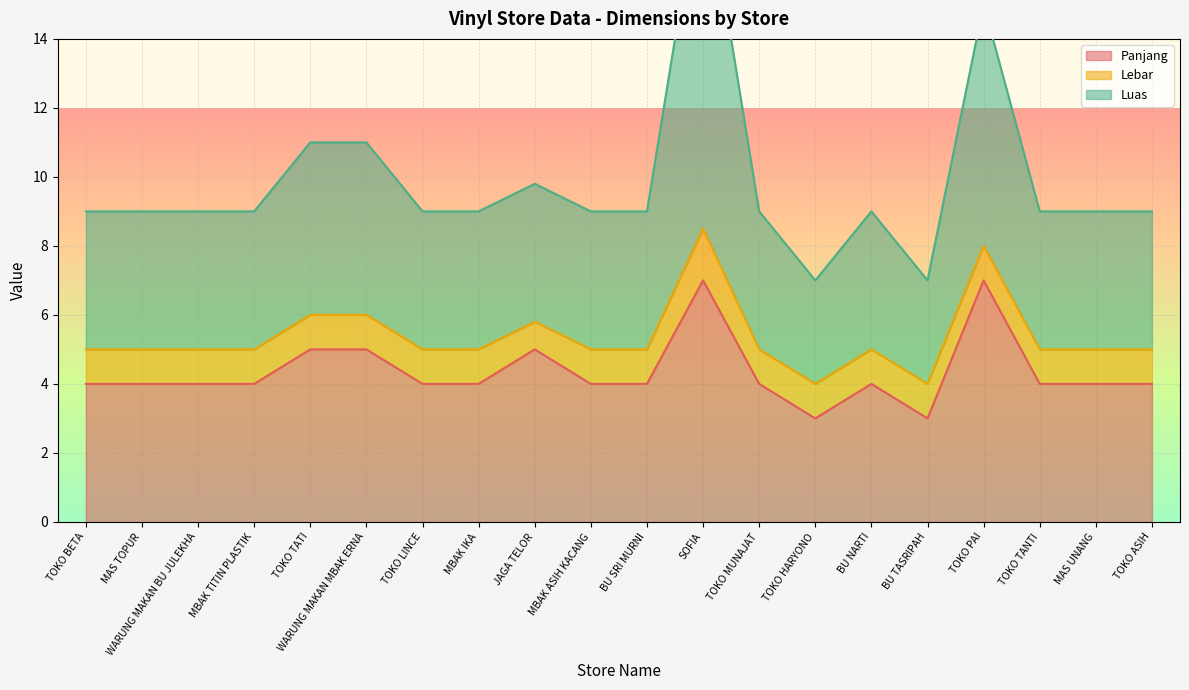

True or false: Panjang has a value of 4 at TOKO TANTI.

True